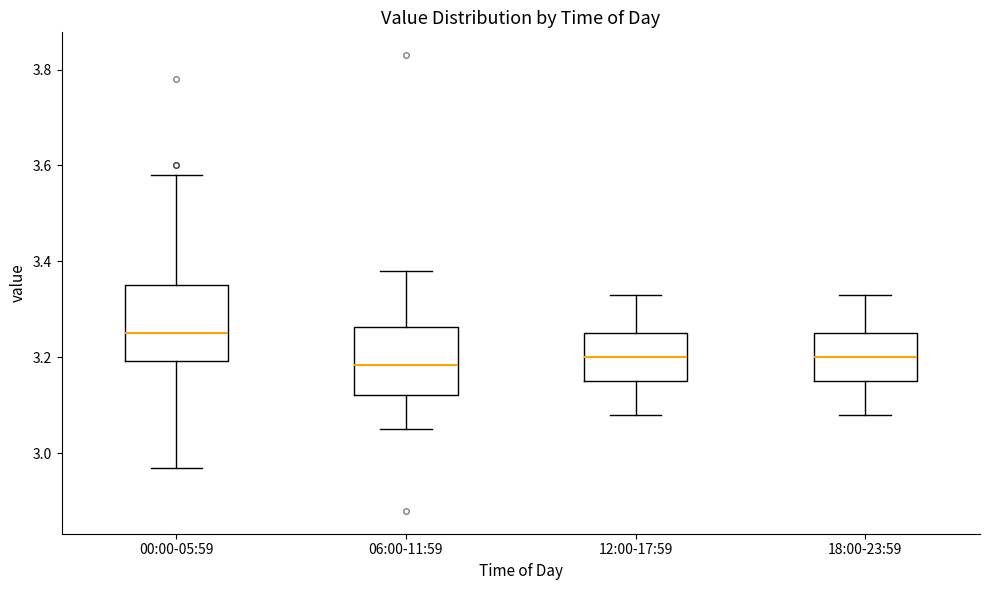

Reading left to right, transcribe this box plot: for each box, give where its median line is, the range the box spans, and where its two whiskers end, as read against the y-axis. The values are not printed on the chart, so give them approximately, as read against the axis.

00:00-05:59: median 3.26, box 3.20 to 3.36, whiskers 2.98 to 3.58
06:00-11:59: median 3.18, box 3.12 to 3.26, whiskers 3.06 to 3.38
12:00-17:59: median 3.20, box 3.16 to 3.26, whiskers 3.08 to 3.34
18:00-23:59: median 3.20, box 3.16 to 3.26, whiskers 3.08 to 3.34